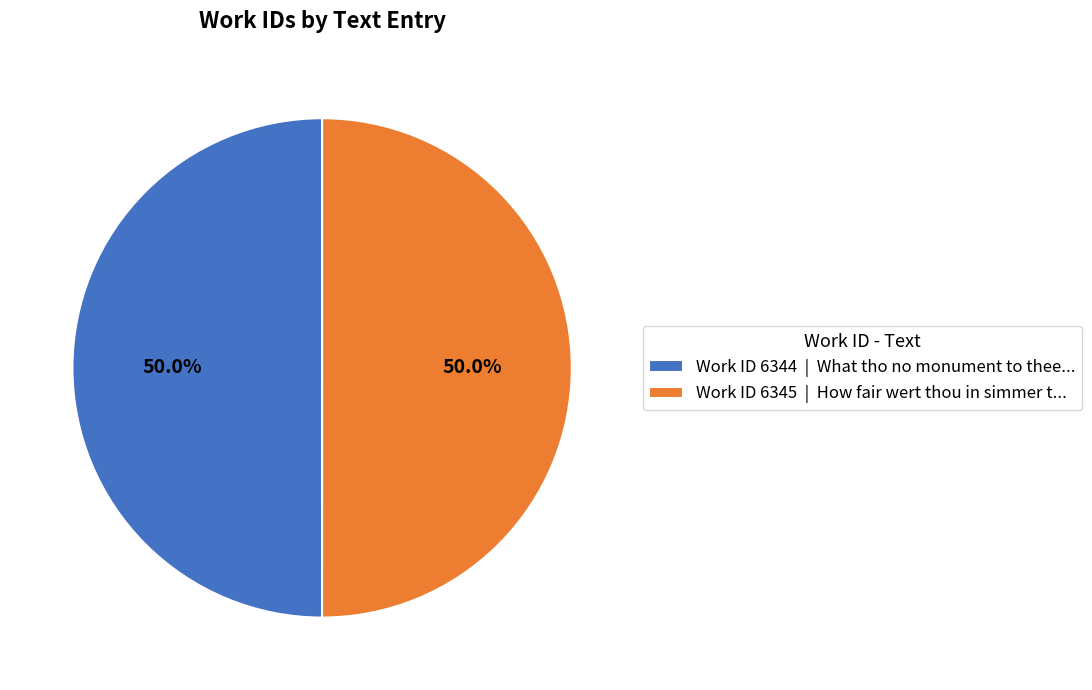

How much of the chart is everything except Work ID 6344 | What tho no monument to thee...?

50.0%